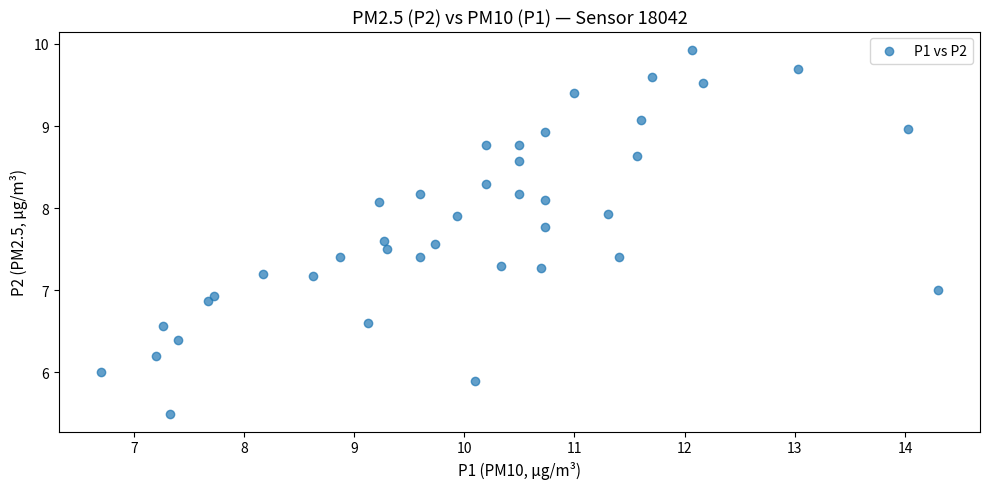

What is the range of Y values (max minus min)?

4.4